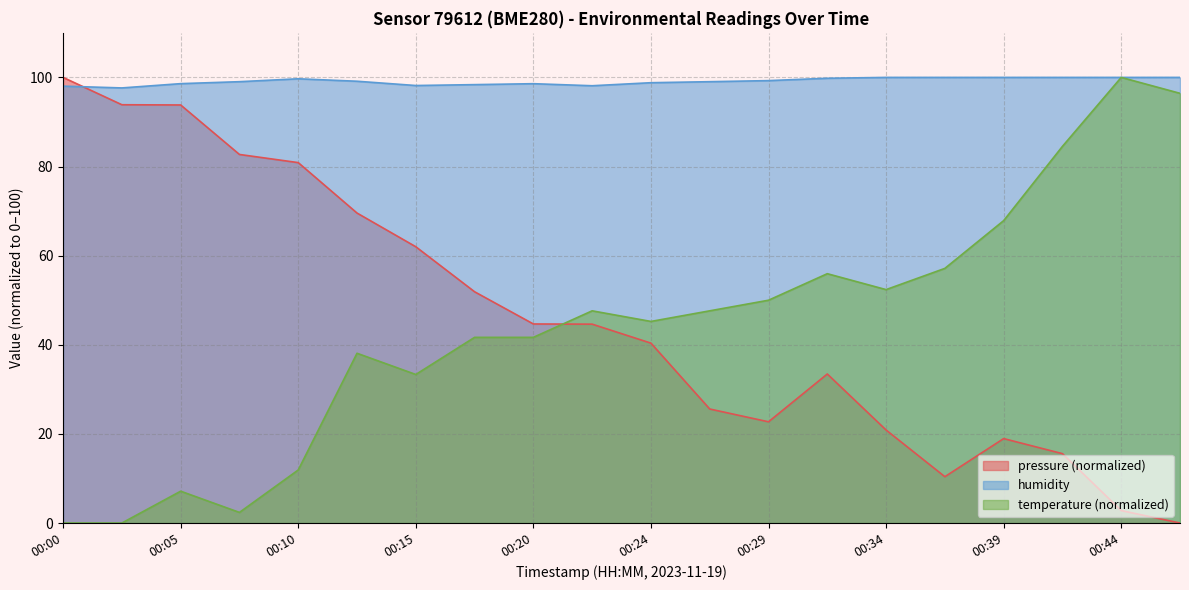

The temperature series shows 33.4 at 00:34. True or false?

False